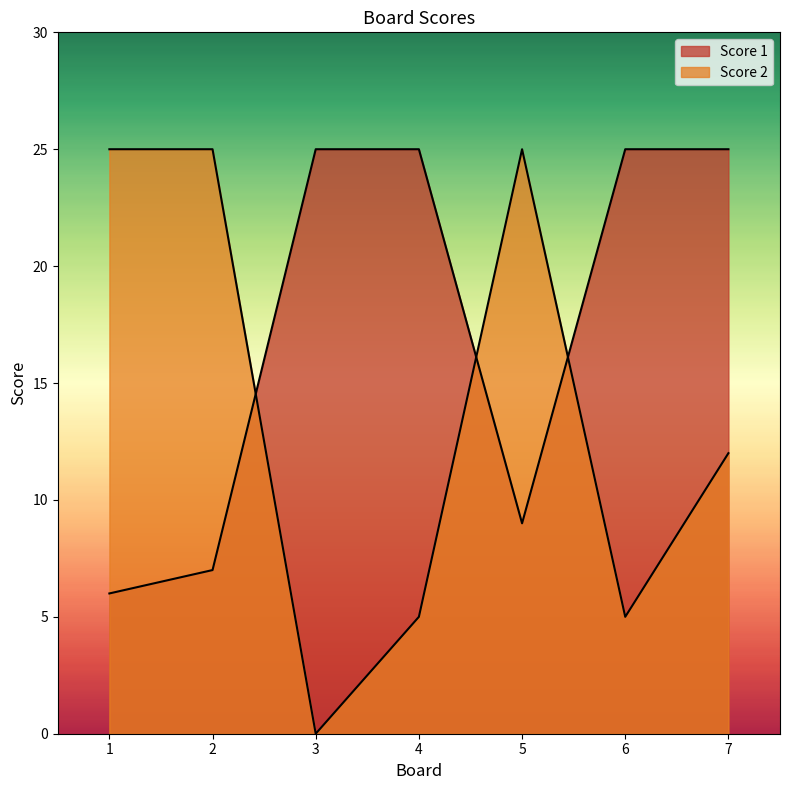

Reading right to left, list all the values displayed in this chart.

Score 1: 25	25	9	25	25	7	6
Score 2: 12	5	25	5	0	25	25